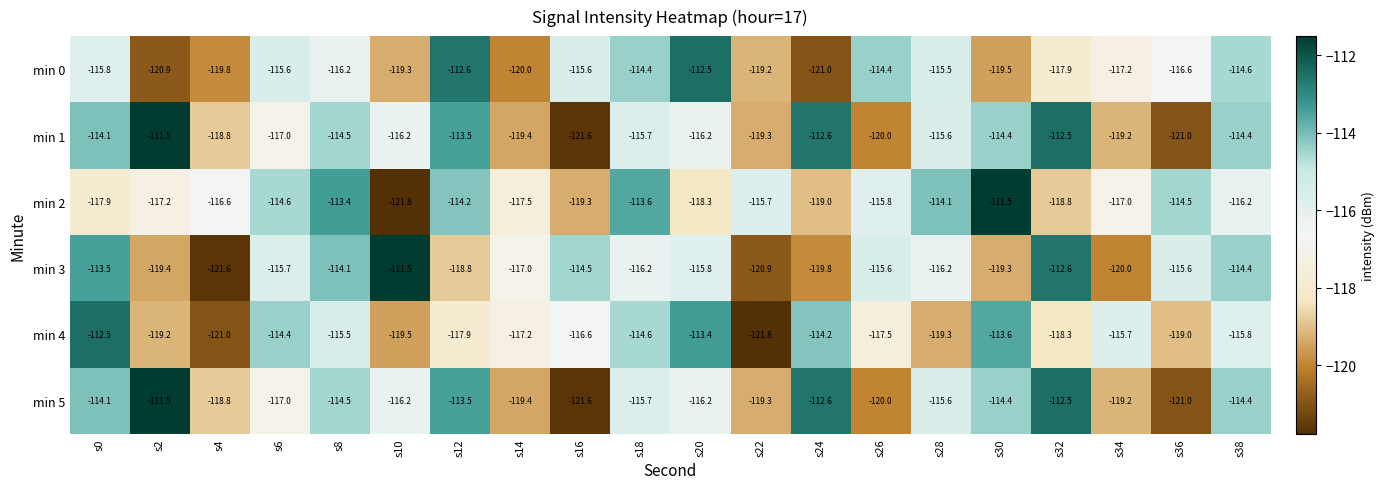

What is the difference between the highest and lowest values at s10?

10.3